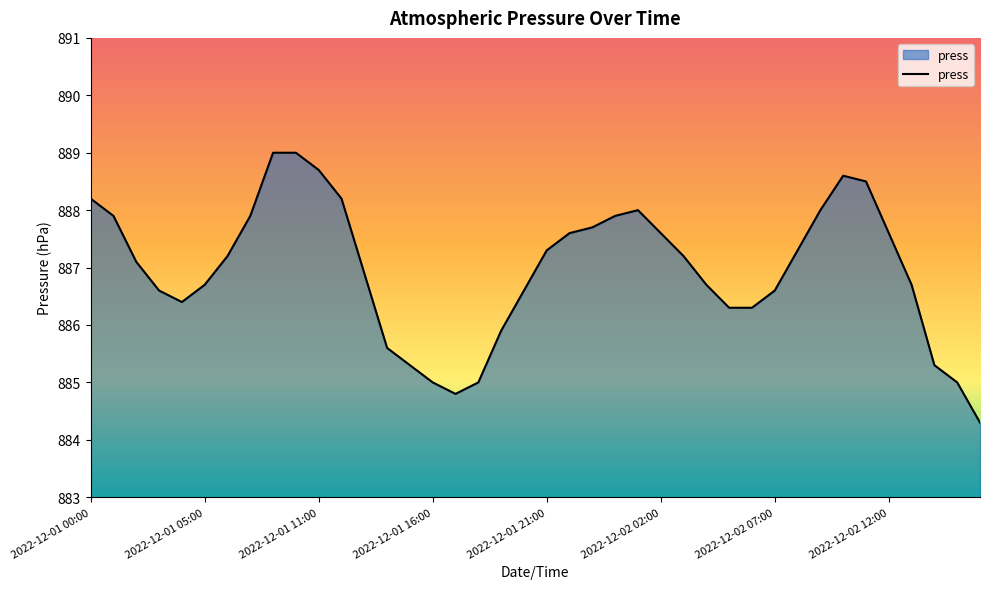

What is the difference between the maximum and minimum values?

4.7